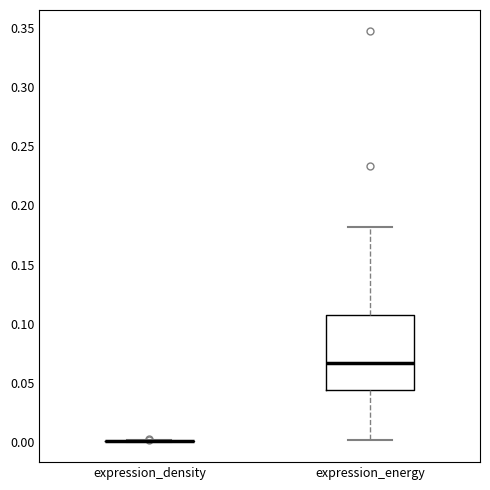

Reading left to right, read every box against the y-axis: the position of its median line, the range the box covers, and the ends of its whiskers. The values are not printed on the chart, so give them approximately, as read against the axis.

expression_density: box collapsed to a line at 0.000, whiskers 0.000 to 0.000
expression_energy: median 0.065, box 0.045 to 0.105, whiskers 0.000 to 0.180